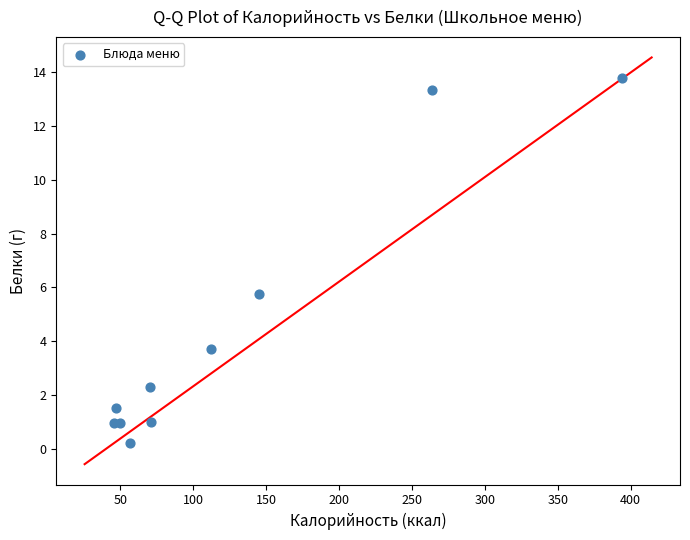

What is the range of Y values (max minus min)?

13.6